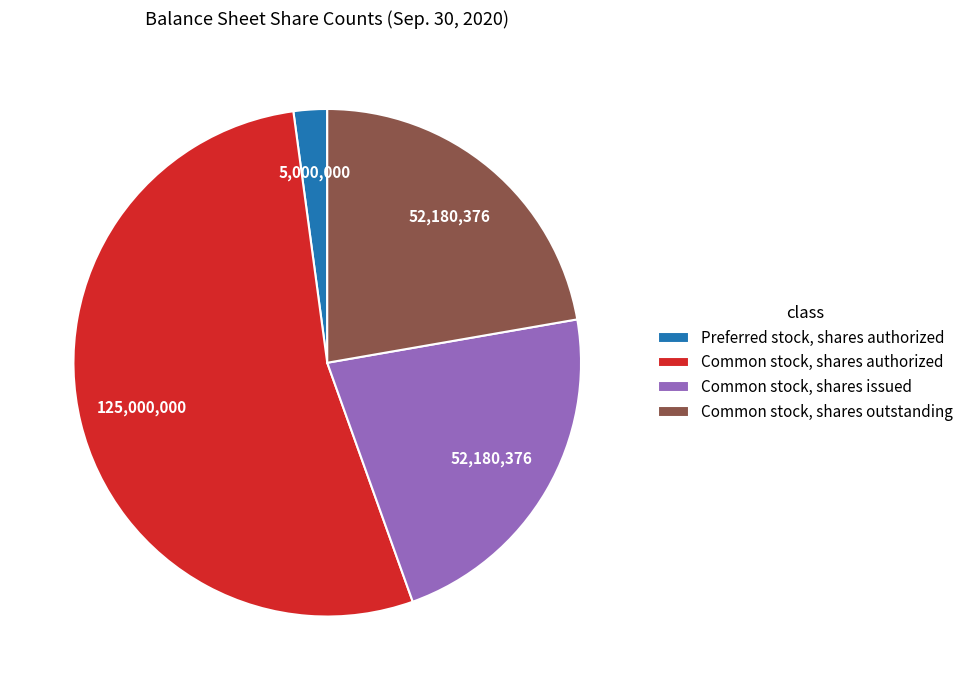

Count the number of slices in the pie.

4